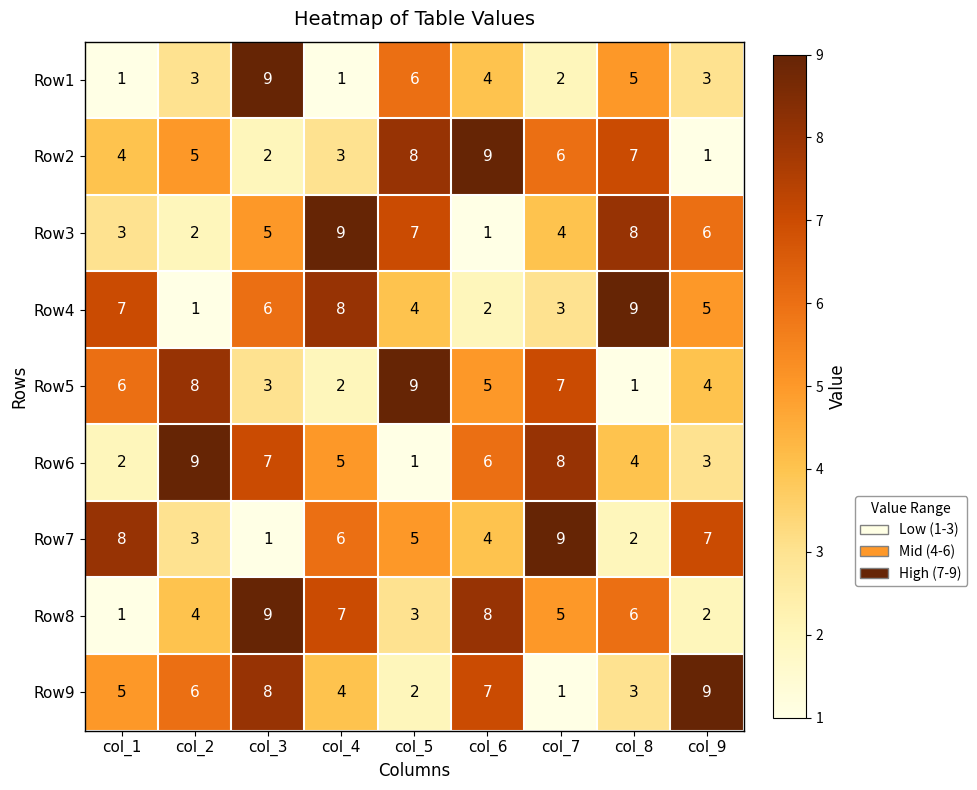

List the labels in order of Row9 value, smallest first.

col_7, col_5, col_8, col_4, col_1, col_2, col_6, col_3, col_9